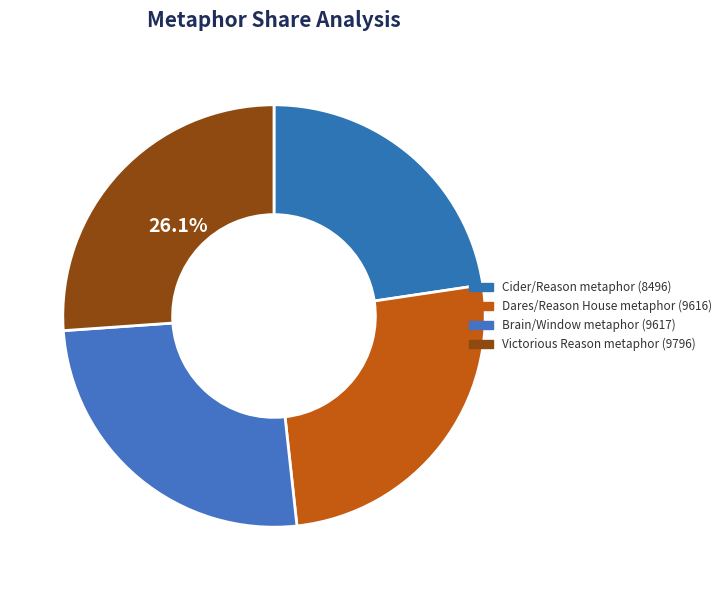

How many segments does this pie chart have?

4